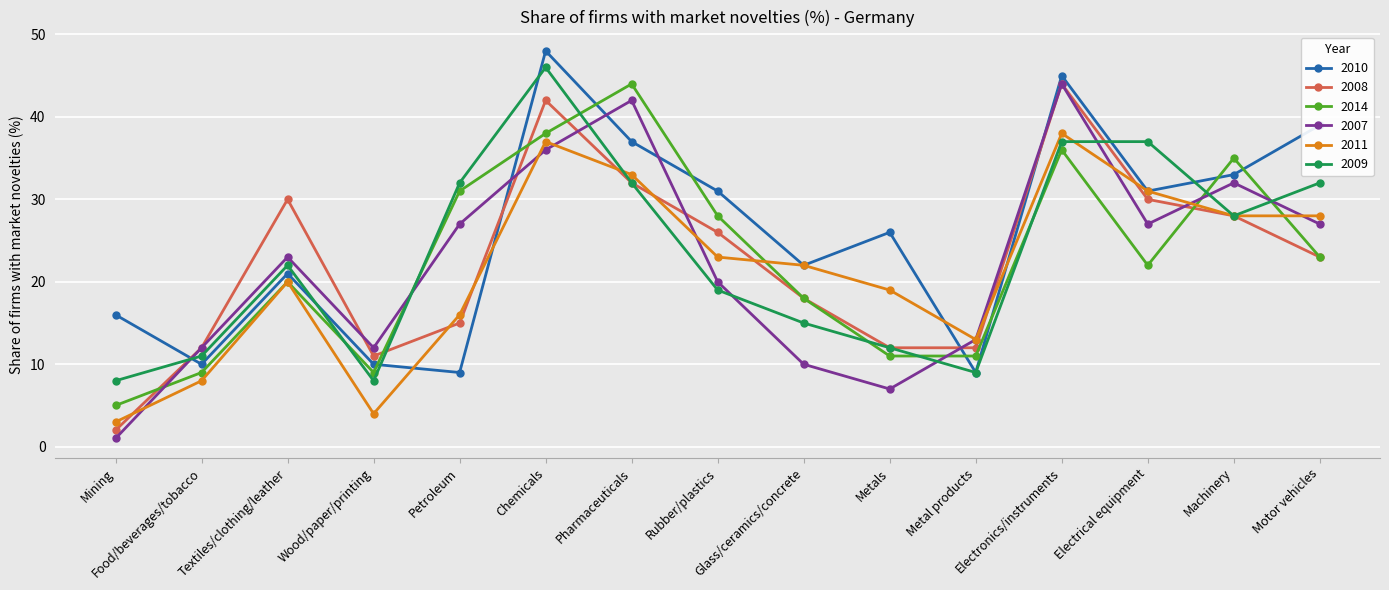

True or false: 2007 has a value of 27 at Petroleum.

True